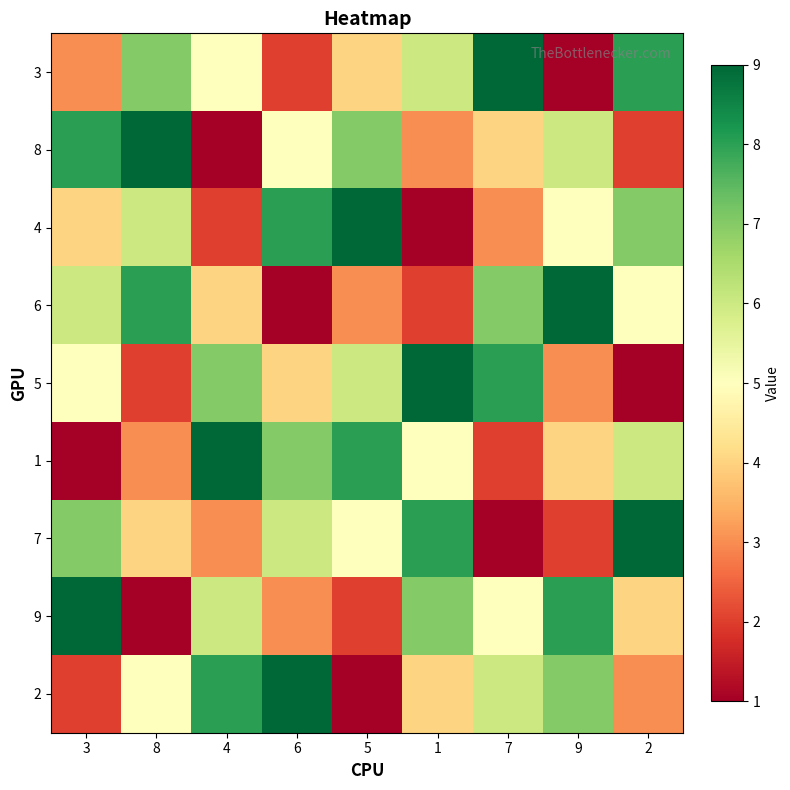

Reading left to right, extract all data points from this chart.

3: 3=3	8=7	4=5	6=2	5=4	1=6	7=9	9=1	2=8
8: 3=8	8=9	4=1	6=5	5=7	1=3	7=4	9=6	2=2
4: 3=4	8=6	4=2	6=8	5=9	1=1	7=3	9=5	2=7
6: 3=6	8=8	4=4	6=1	5=3	1=2	7=7	9=9	2=5
5: 3=5	8=2	4=7	6=4	5=6	1=9	7=8	9=3	2=1
1: 3=1	8=3	4=9	6=7	5=8	1=5	7=2	9=4	2=6
7: 3=7	8=4	4=3	6=6	5=5	1=8	7=1	9=2	2=9
9: 3=9	8=1	4=6	6=3	5=2	1=7	7=5	9=8	2=4
2: 3=2	8=5	4=8	6=9	5=1	1=4	7=6	9=7	2=3